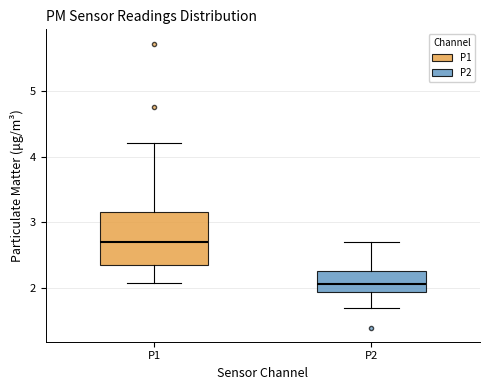

Comparing the boxes themselves (not the whiskers), which one is the tallest?

P1